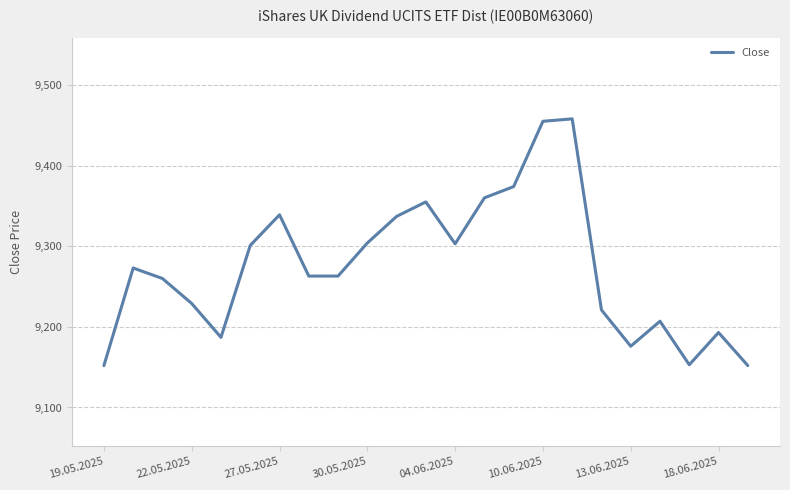

What is the difference between the maximum and minimum values?

306